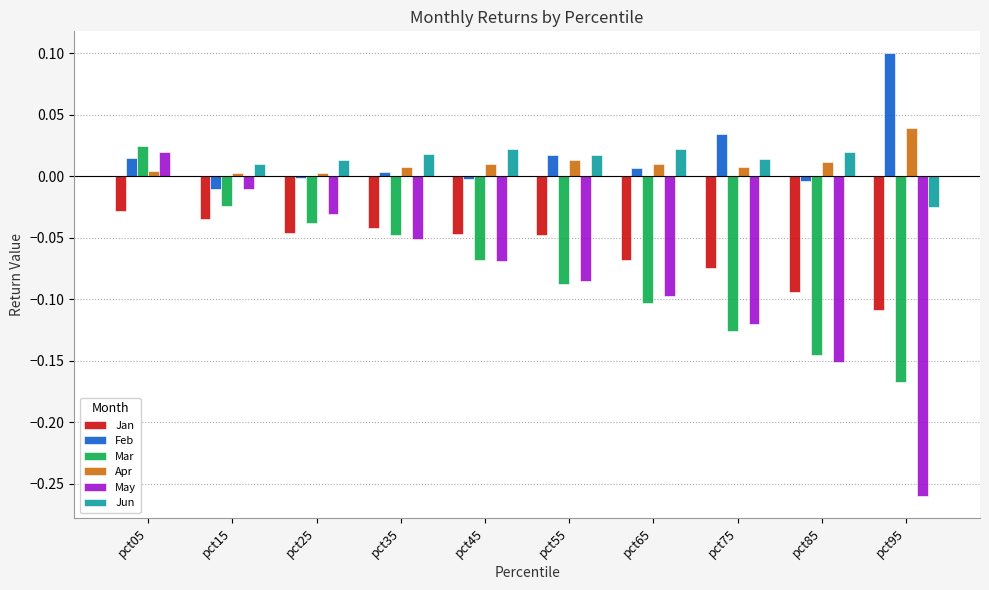

The Feb series shows 0.0 at pct75. True or false?

True